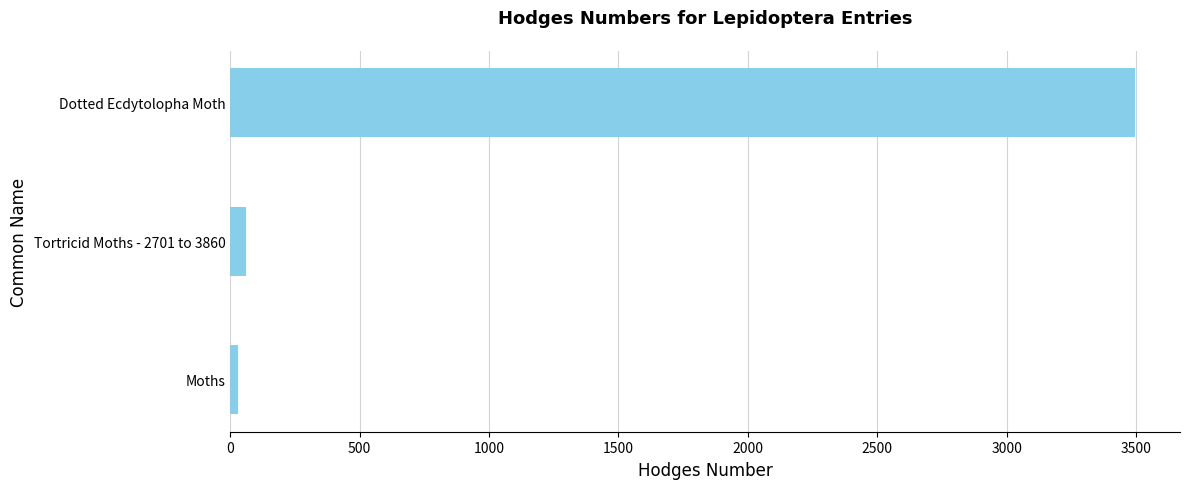

Reading bottom to top, extract all data points from this chart.

Moths=29.0	Tortricid Moths - 2701 to 3860=62.1	Dotted Ecdytolopha Moth=3495.0